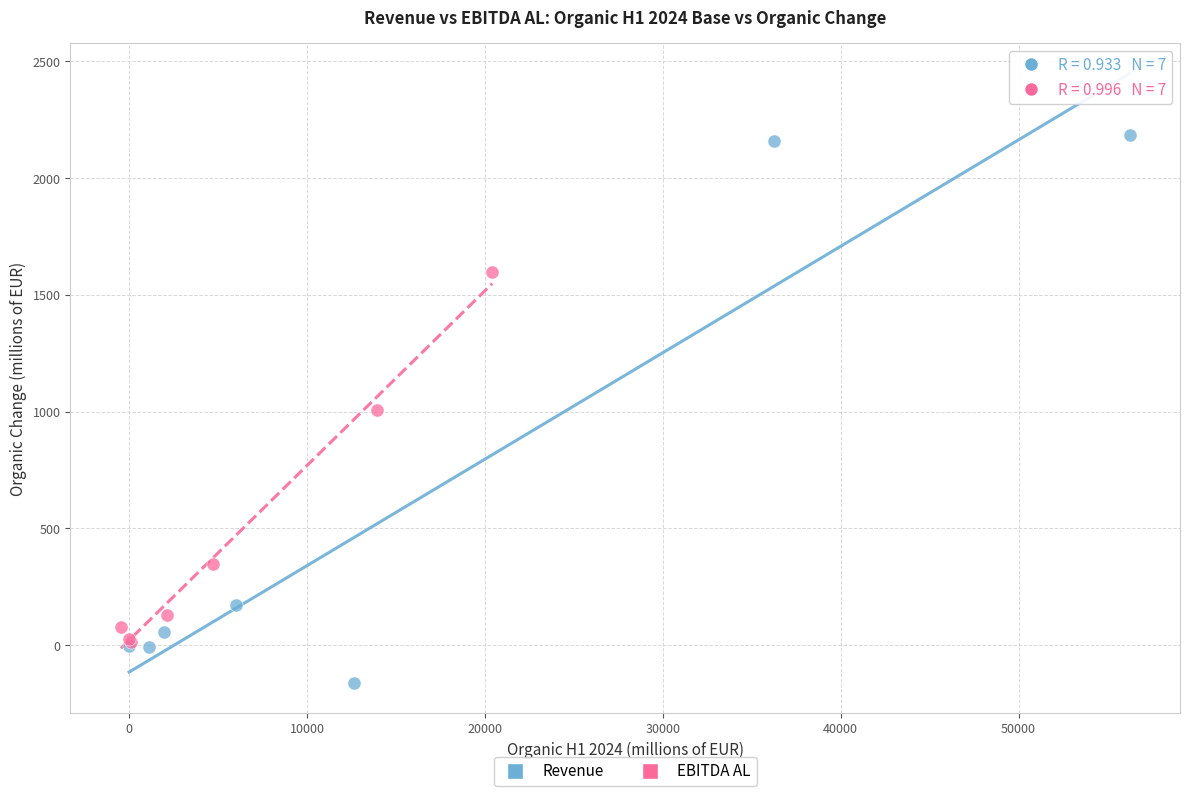

What are all the series names shown in the legend?

Revenue, EBITDA AL